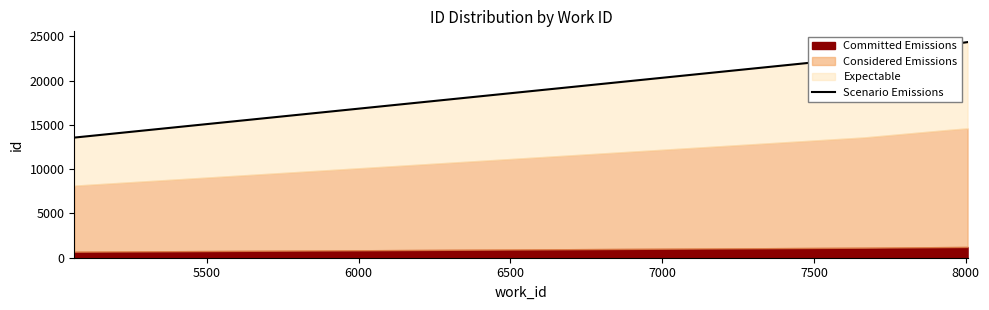

What is the sum of all values?

84655.0